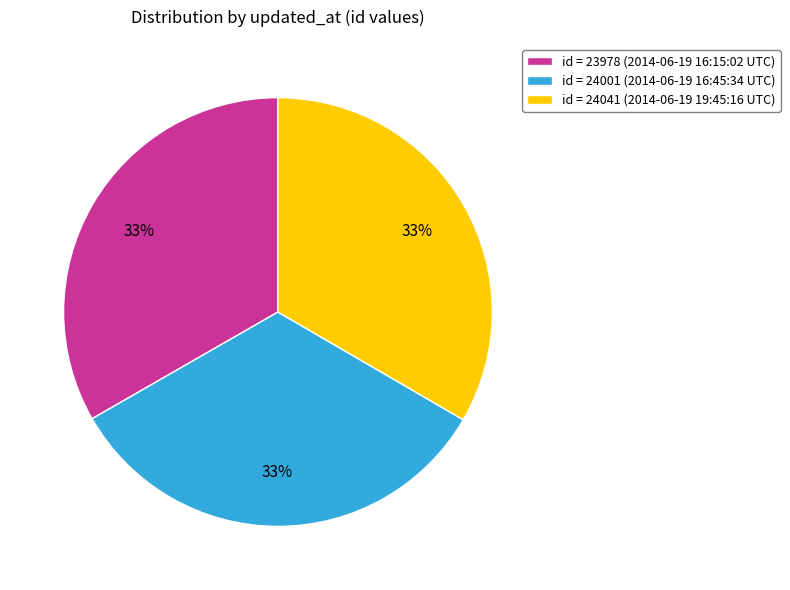

Does any single category account for the majority?

No